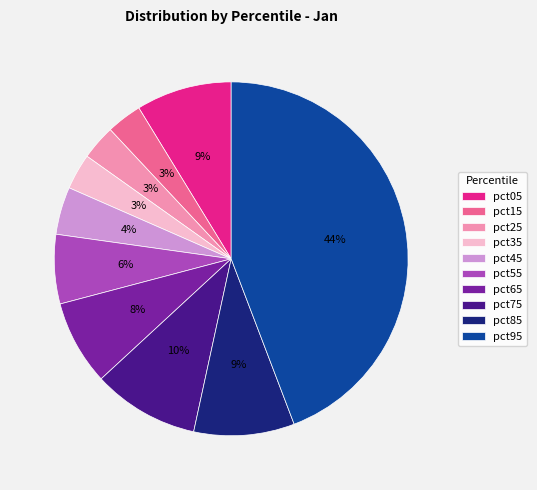

Is it true that pct25 is 14% of the pie?

False